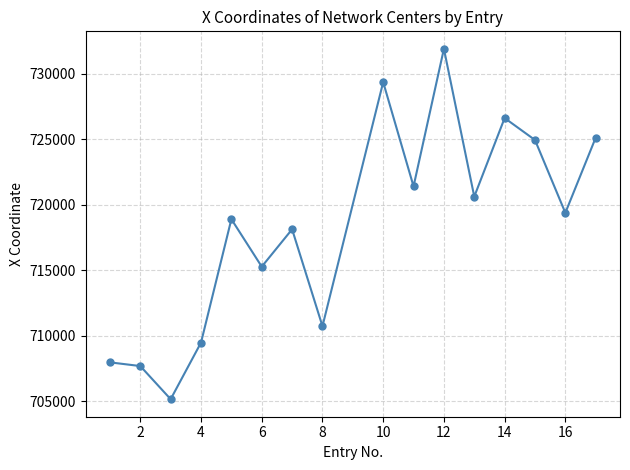

What is the average value?

718288.9